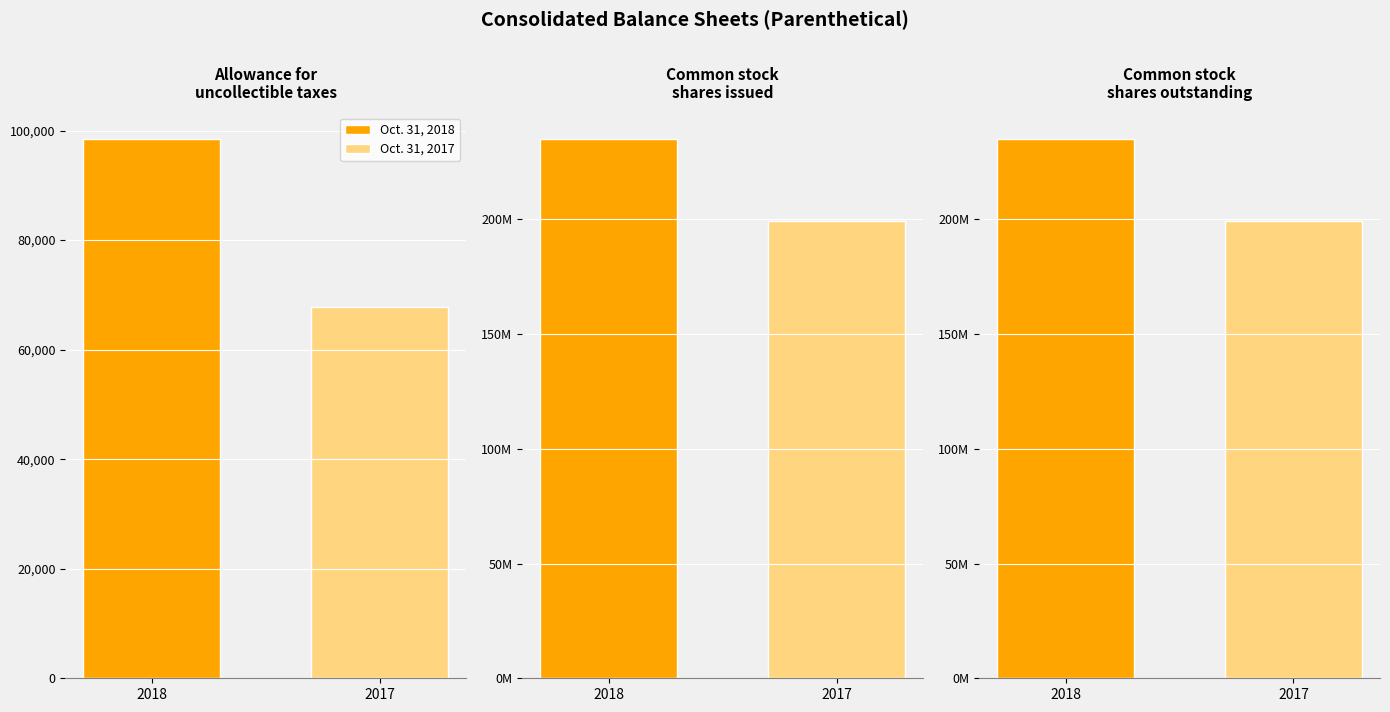

What is the difference between the maximum and minimum values in the Oct. 31, 2017 series?

199192238